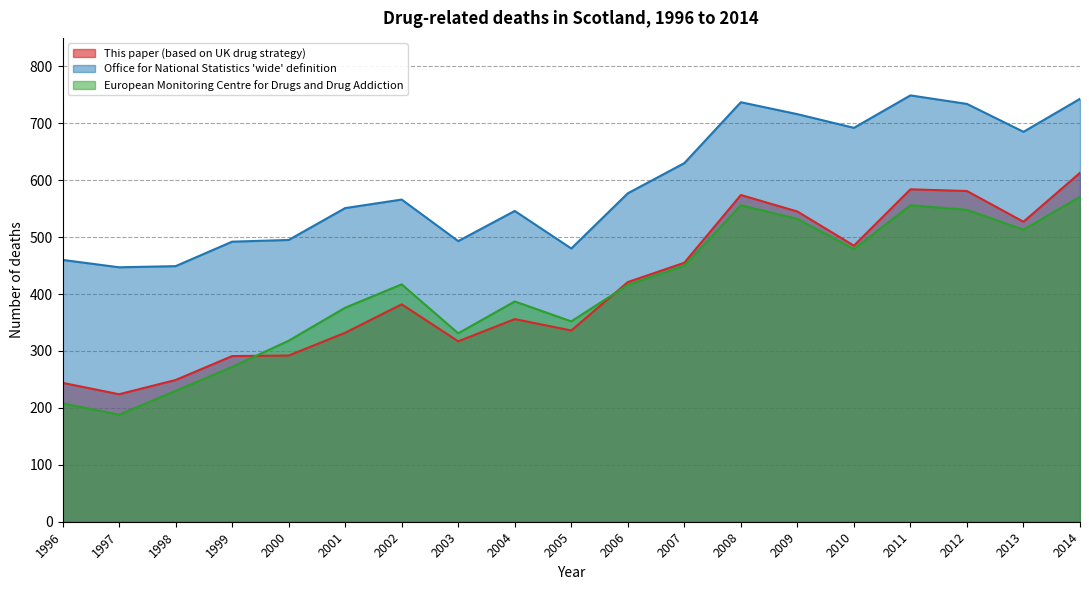

Reading left to right, transcribe all the data shown in this chart.

This paper (based on UK drug strategy): 244	224	249	291	292	332	382	317	356	336	421	455	574	545	485	584	581	527	613
Office for National Statistics 'wide' definition: 460	447	449	492	495	551	566	493	546	480	577	630	737	716	692	749	734	685	743
European Monitoring Centre for Drugs and Drug Addiction: 208	188	230	272	318	376	417	331	387	352	416	450	556	532	479	556	548	513	571